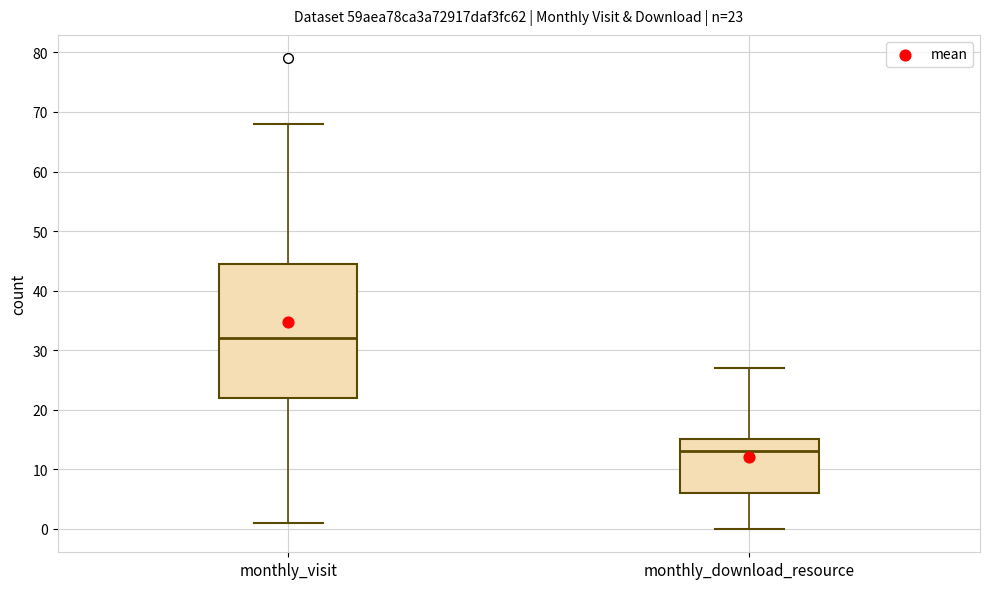

Which box is the tallest, from its lower edge to its upper edge?

monthly_visit